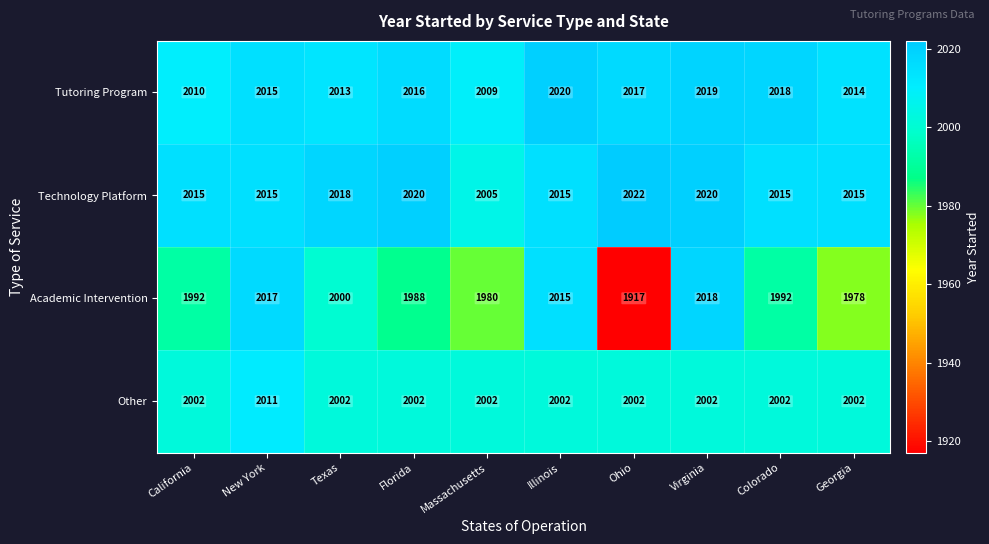

What is the difference between the highest and lowest values at Texas?

18